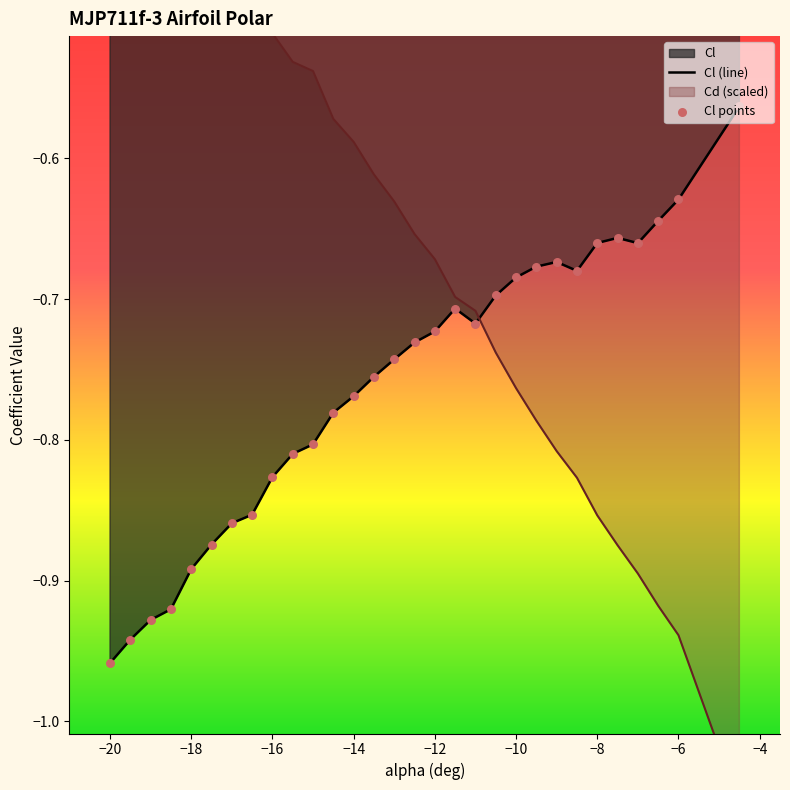

Which series contains the lowest Y value?

Cd